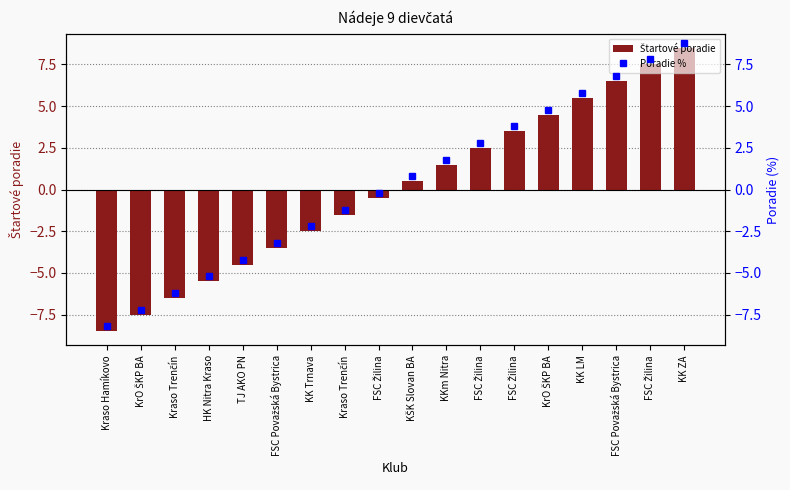

Rank the categories by value from highest to lowest.

KK ZA, FSC Žilina, FSC Považská Bystrica, KK LM, KrO ŠKP BA, FSC Žilina, FSC Žilina, KKm Nitra, KŠK Slovan BA, FSC Žilina, Kraso Trenčín, KK Trnava, FSC Považská Bystrica, TJ AKO PN, HK Nitra Kraso, Kraso Trenčín, KrO ŠKP BA, Kraso Hamíkovo